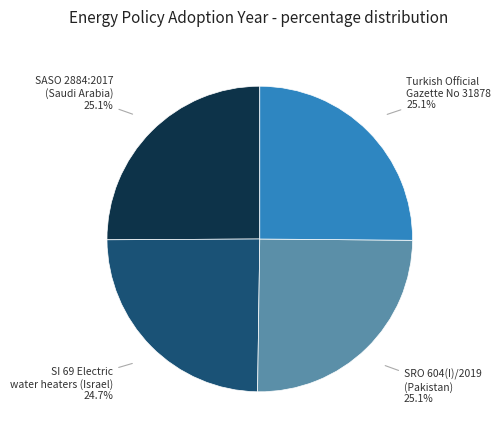

Count the number of slices in the pie.

4